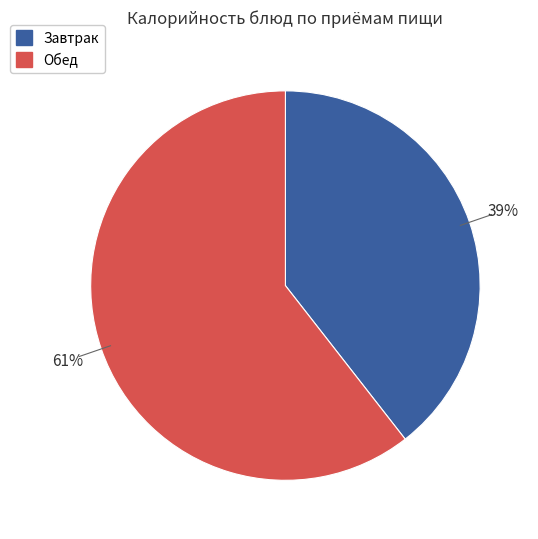

To the nearest percent, what is the average slice percentage?

50%